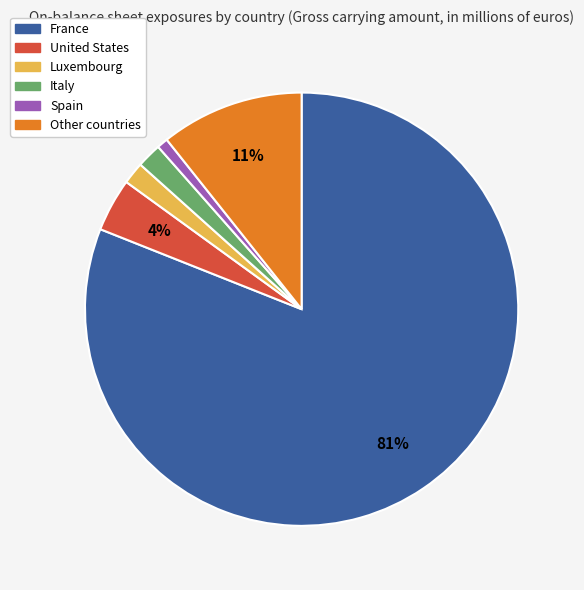

Between Spain and Italy, which is larger?

Italy